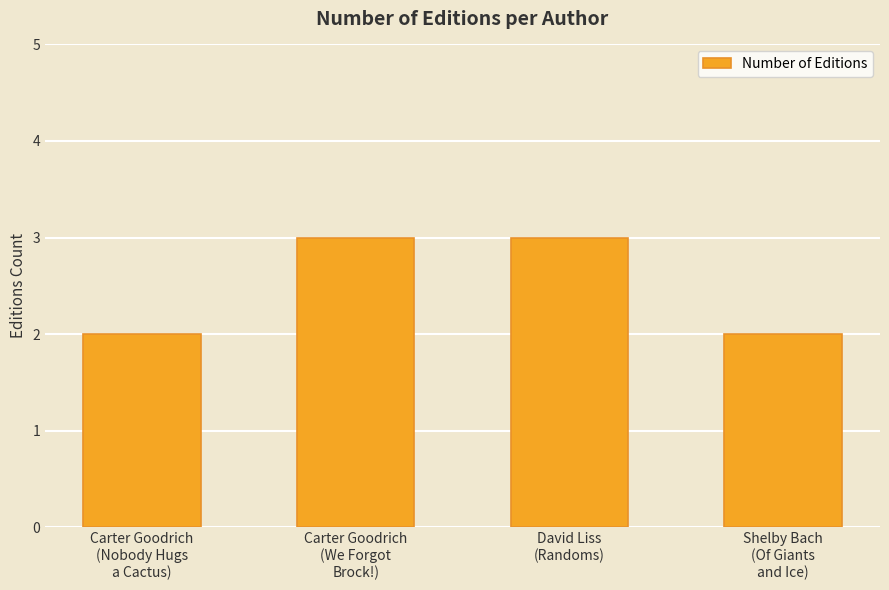

How many values are between 2 and 3?

4